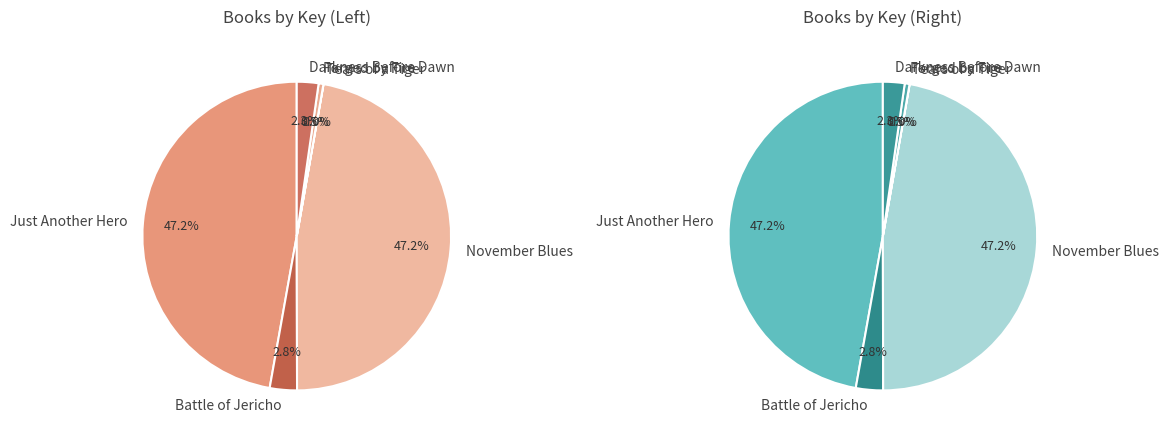

Rank the categories by value from lowest to highest.

Tears of a Tiger, Forged by Fire, Darkness Before Dawn, Battle of Jericho, November Blues, Just Another Hero